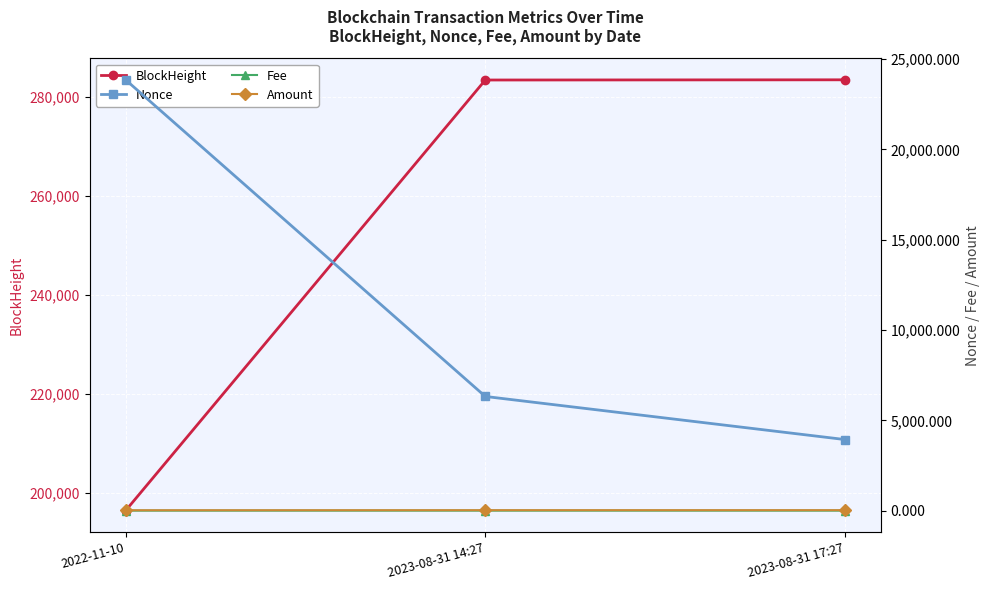

The Amount series shows 23.3 at 2023-08-31 14:27. True or false?

True